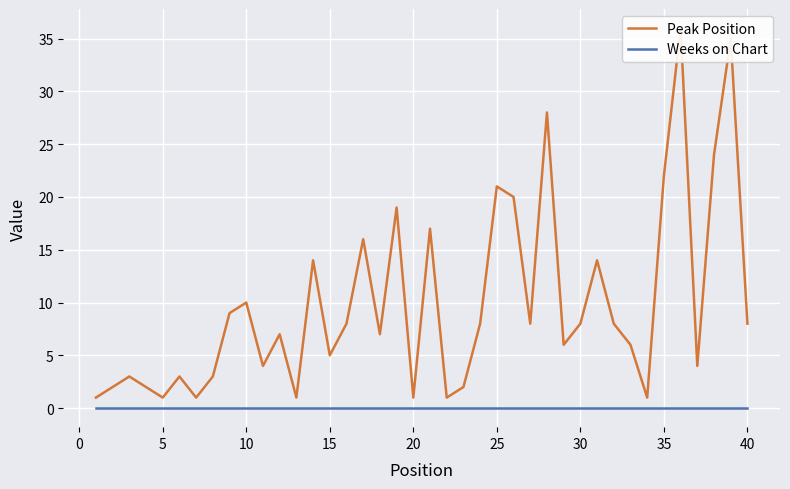

How many data points in Peak Position are less than 8?

20